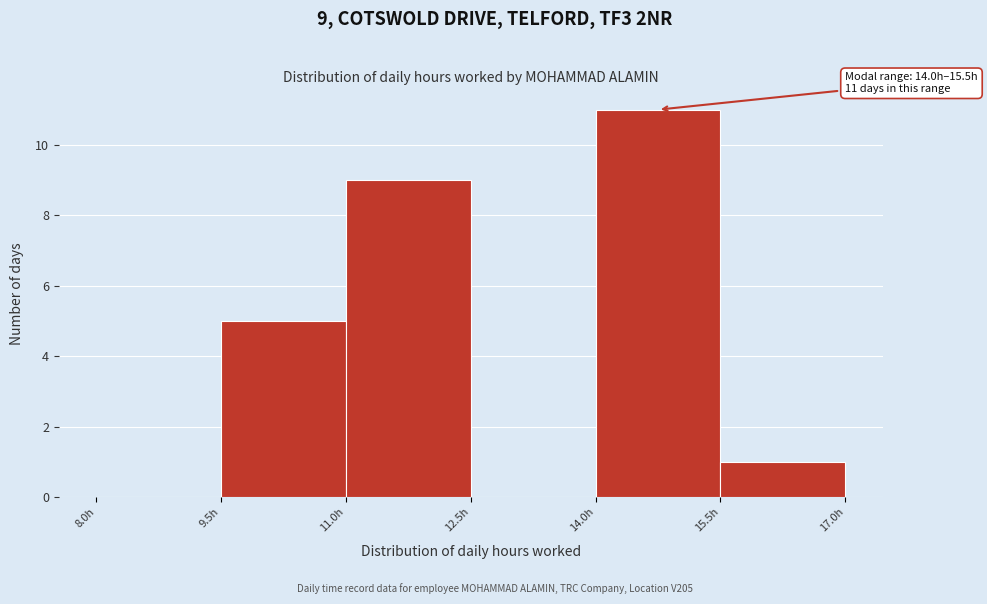

Which range on the x-axis has the tallest bar?

14.0 to 15.5